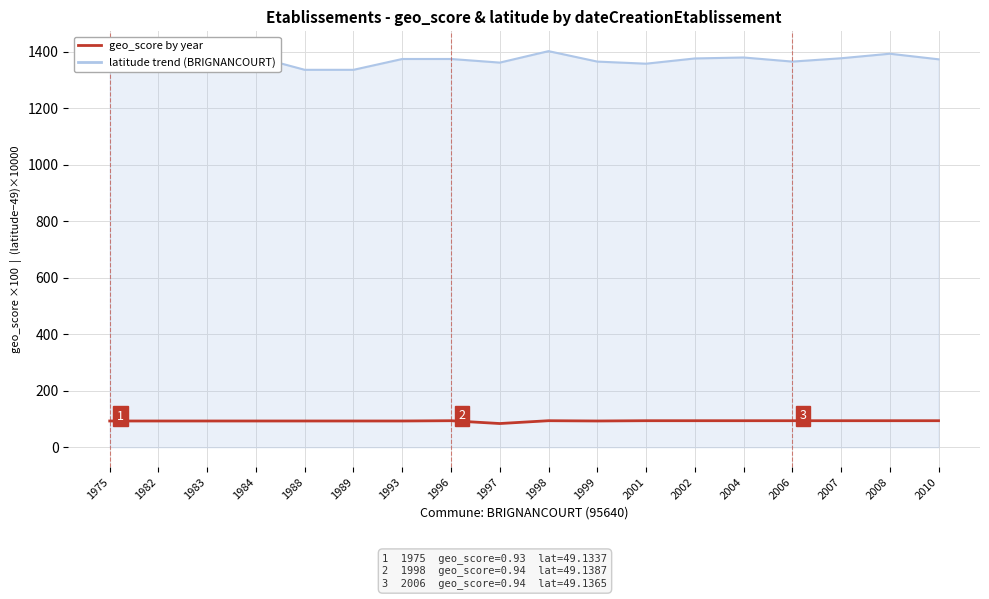

What is the spread (max minus min) of values at 1983?

1283.8